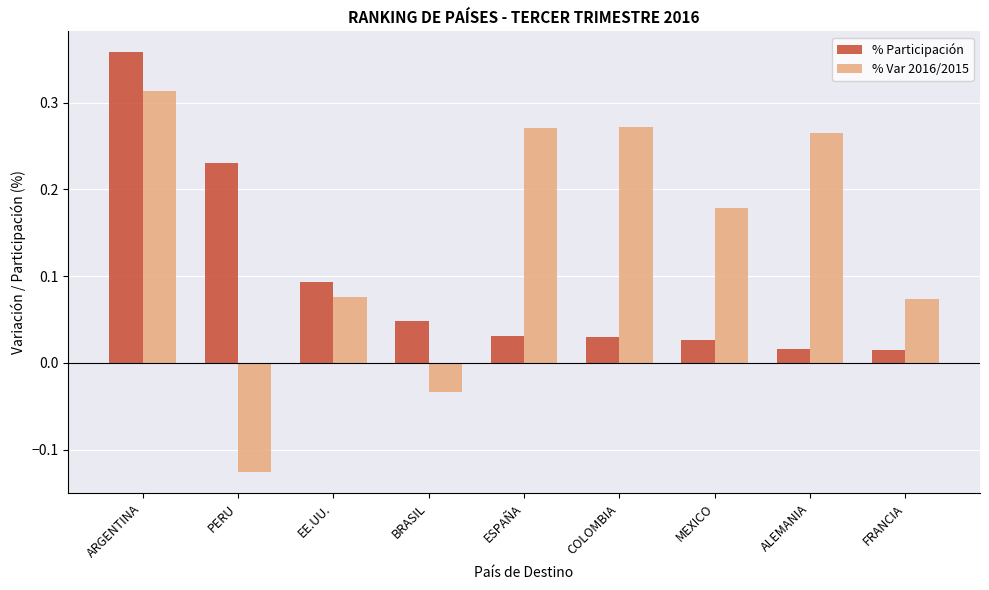

At how many categories does at least one series exceed 0?

9